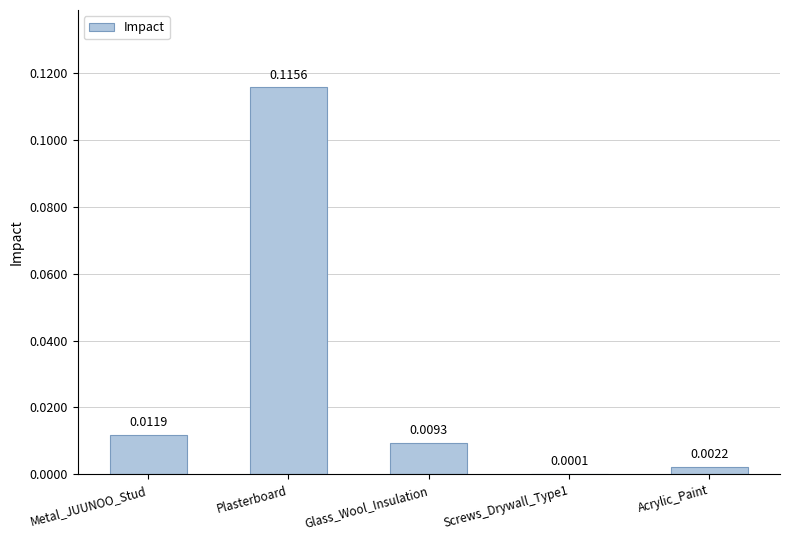

At which category does the chart reach its peak across all series?

Plasterboard